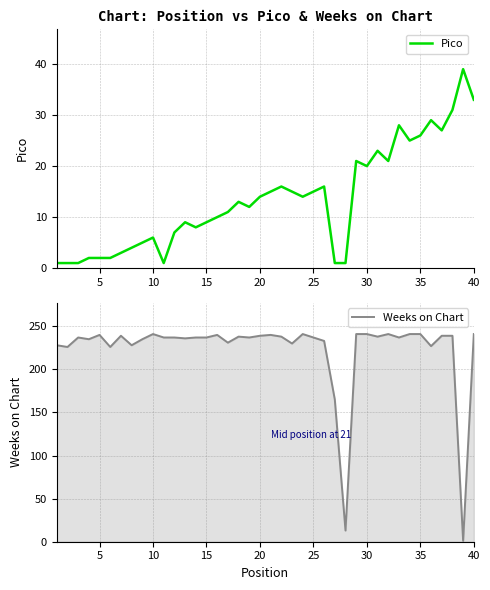

The value of Pico at 15 is 2. True or false?

False